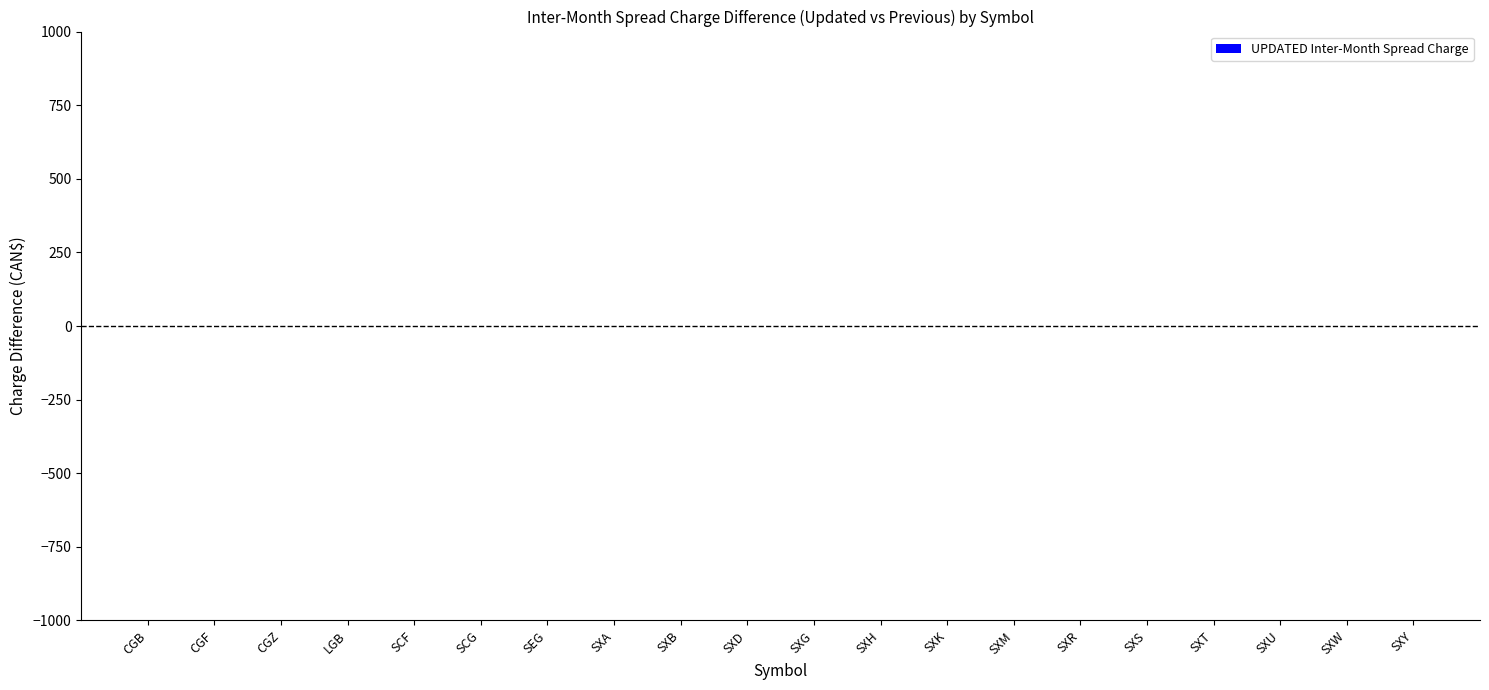

The chart shows a value of 56 at SXM. True or false?

False